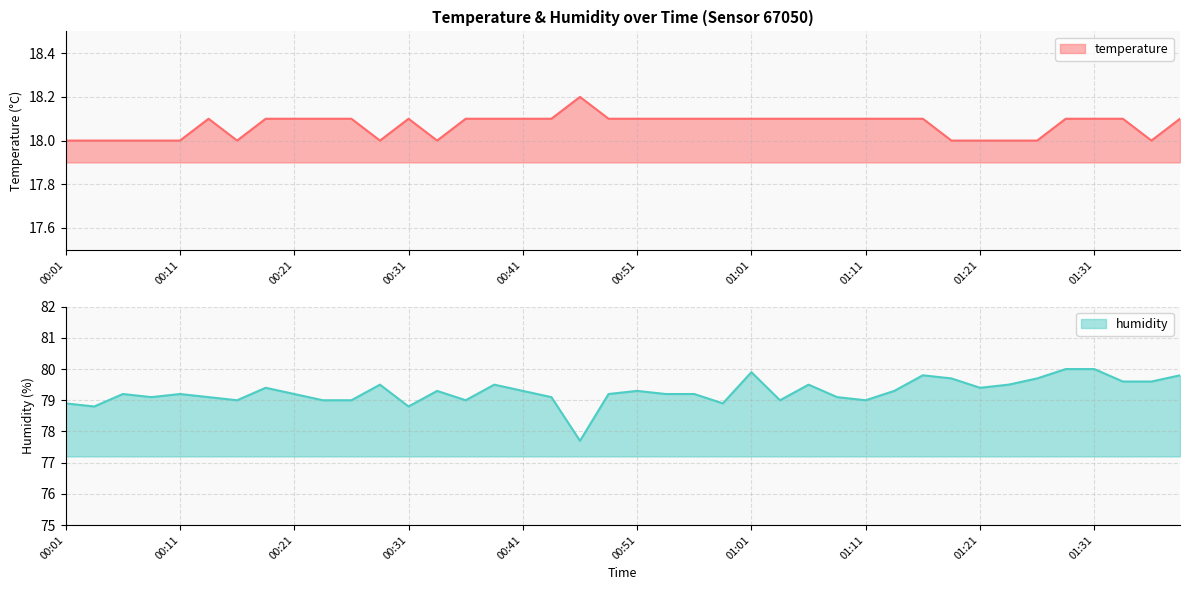

What is the smallest value displayed?

18.0